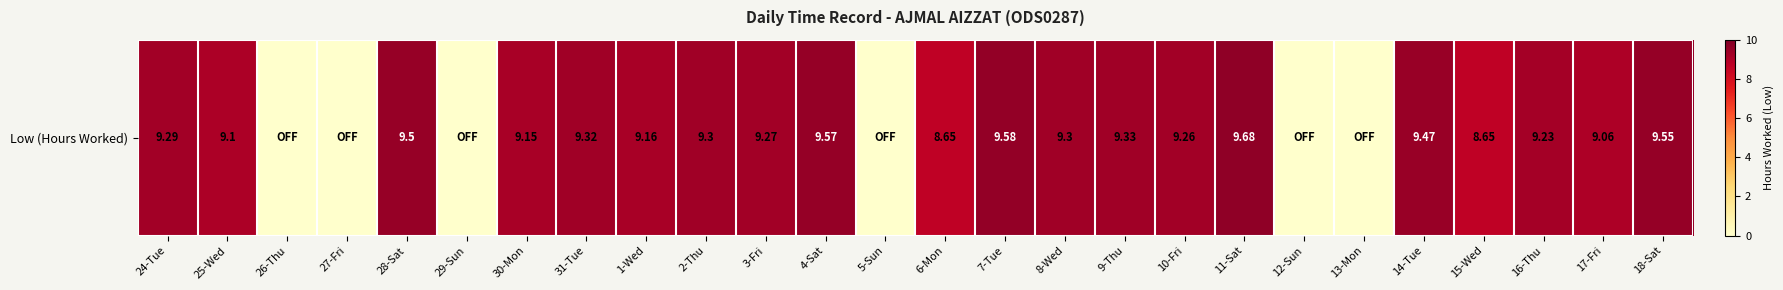

Count the number of values greater than 9.

18